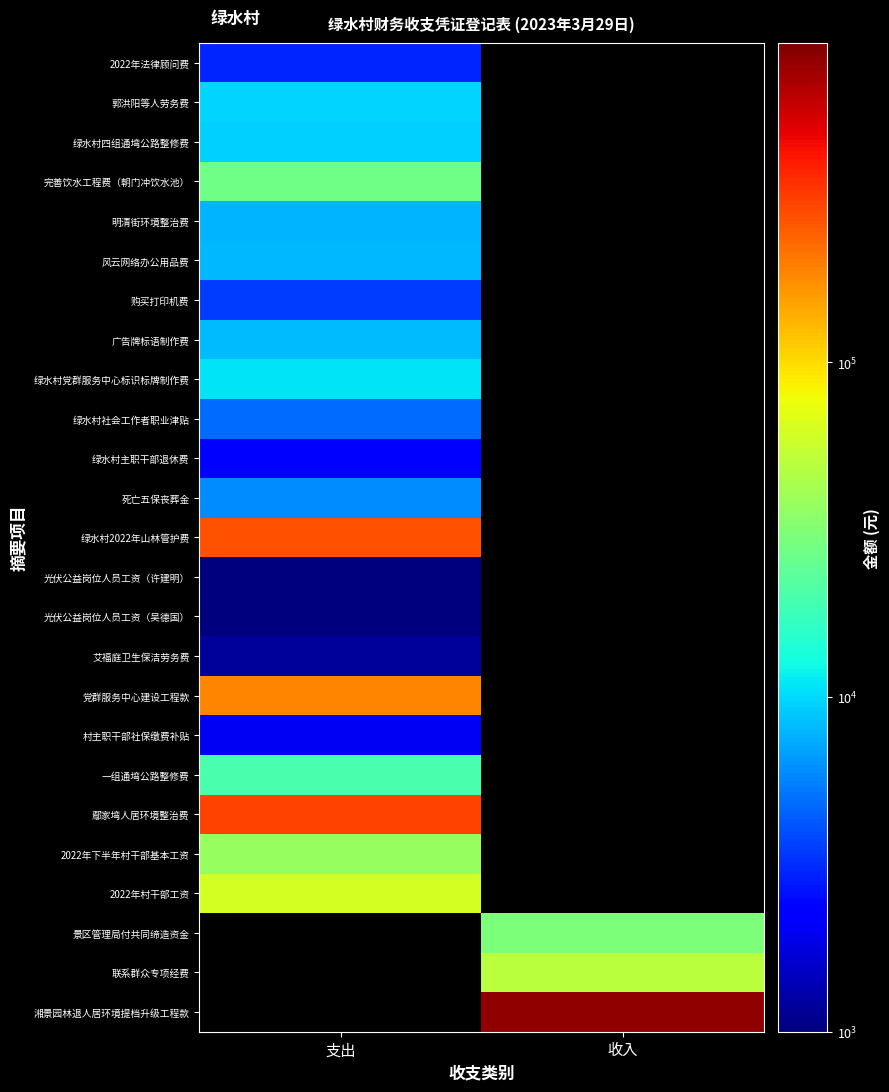

At which label does 村主职干部社保缴费补贴 reach its peak?

支出